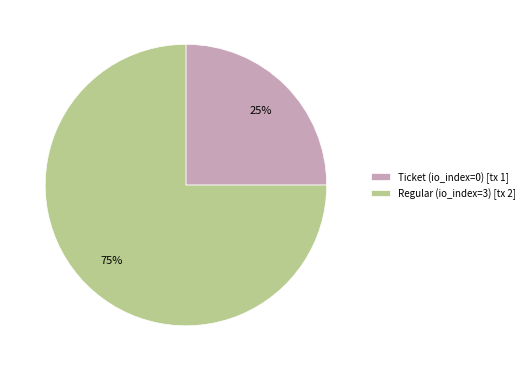

Rank the categories by value from highest to lowest.

Regular (io_index=3), Ticket (io_index=0)